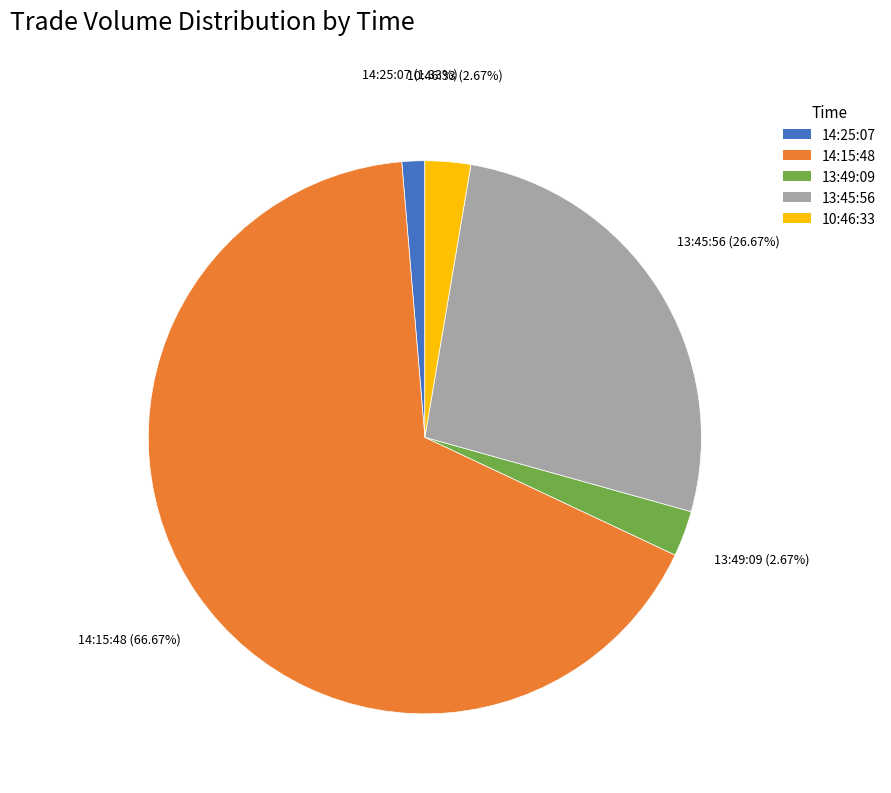

What percentage is NOT represented by 14:15:48?

33.3%